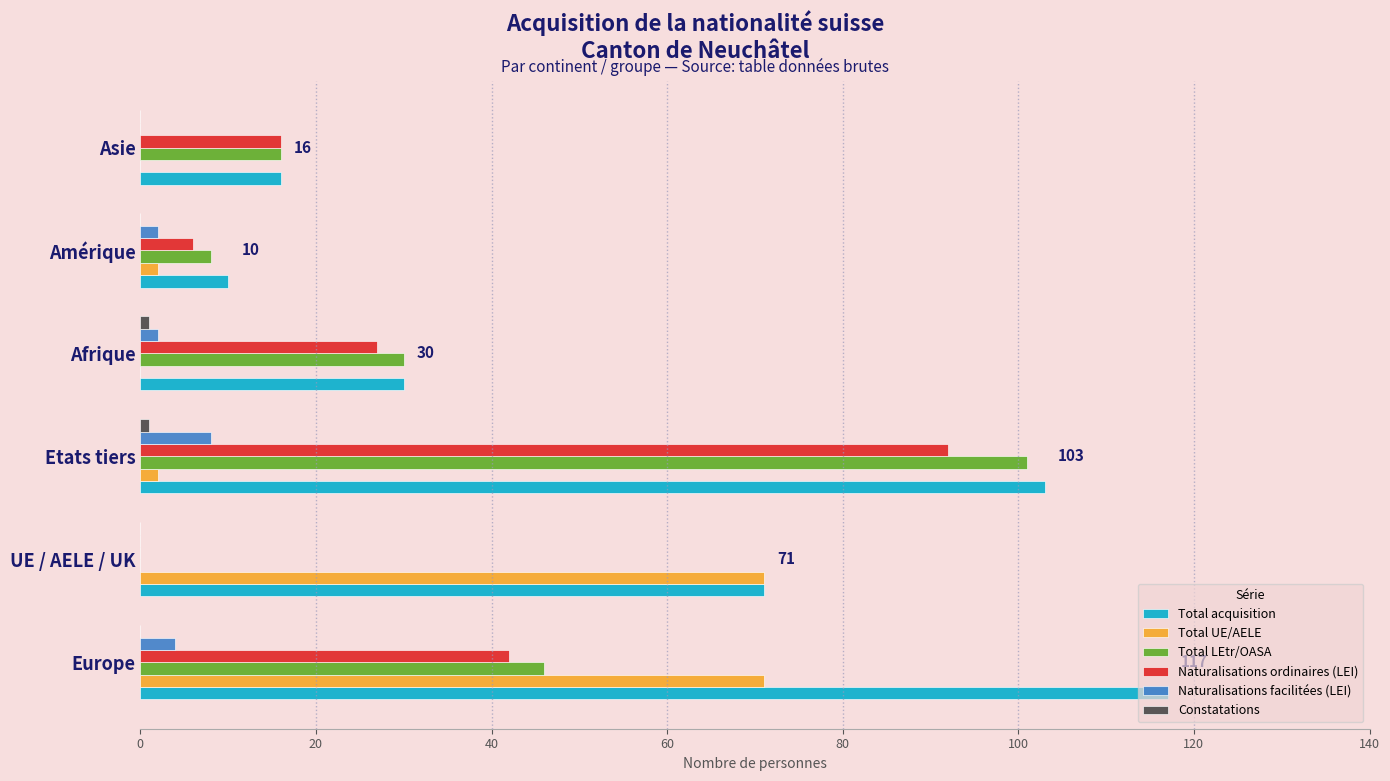

Which series has the widest spread of values?

Total acquisition